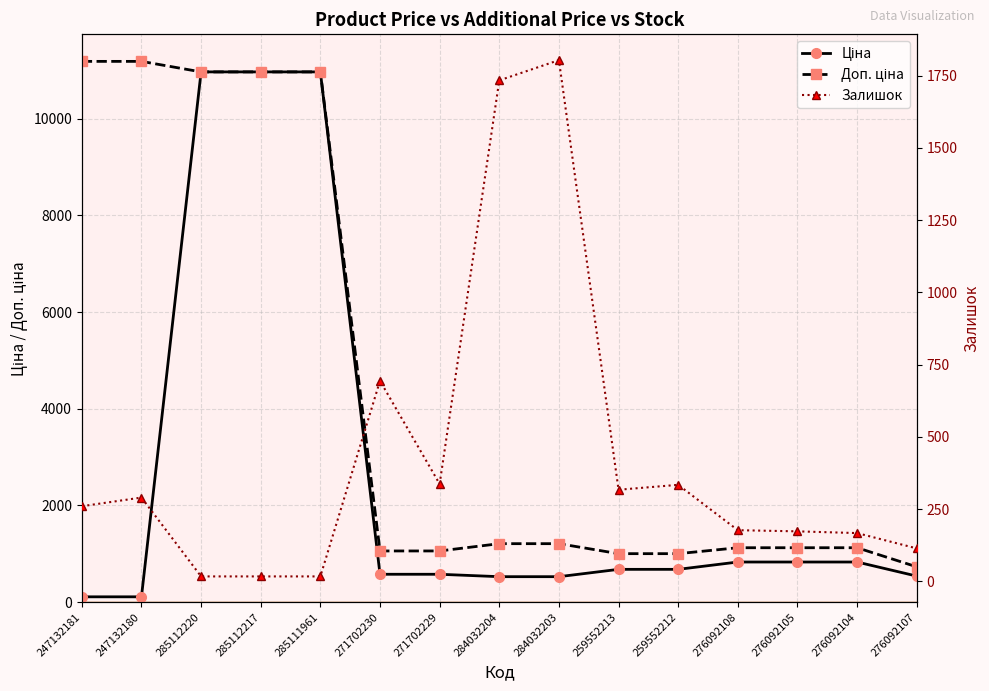

Rank the series at 276092104 from highest to lowest value.

Доп. ціна, Ціна, Залишок